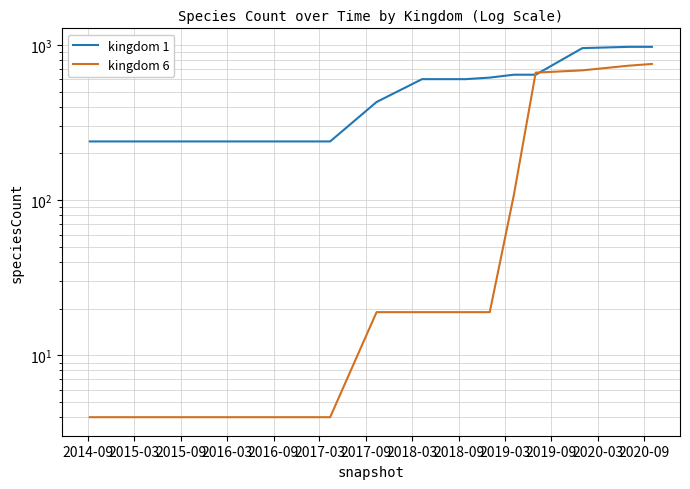

Reading left to right, extract all data points from this chart.

kingdom 1: 239	239	239	239	239	239	239	239	239	239	429	602	602	616	643	643	954	972	972
kingdom 6: 4	4	4	4	4	4	4	4	4	4	19	19	19	19	108	663	686	735	754